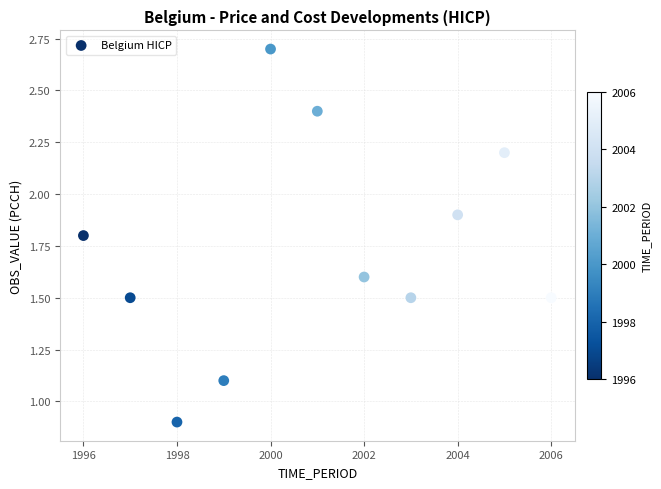

What is the range of Y values (max minus min)?

1.8